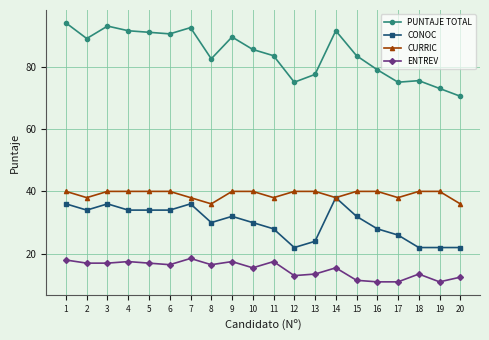

Is it true that ENTREV equals 8.5 at 7?

False